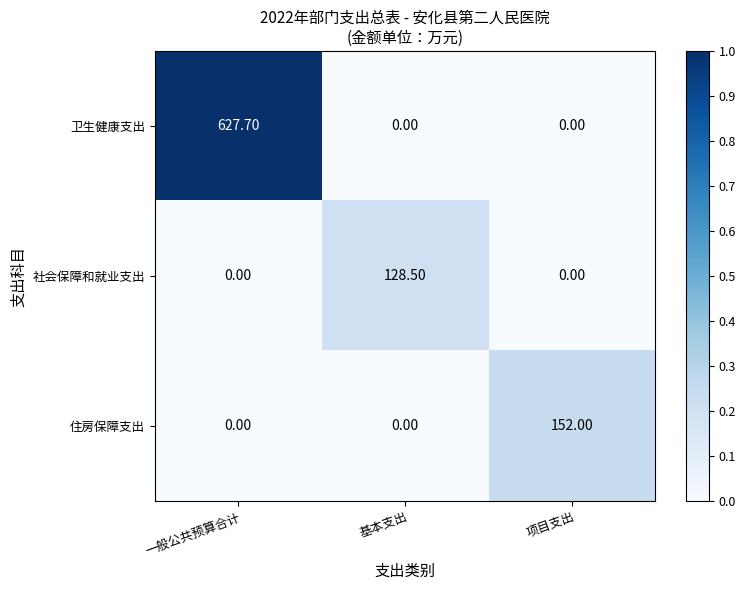

What is the sum of all 卫生健康支出 values?

627.7